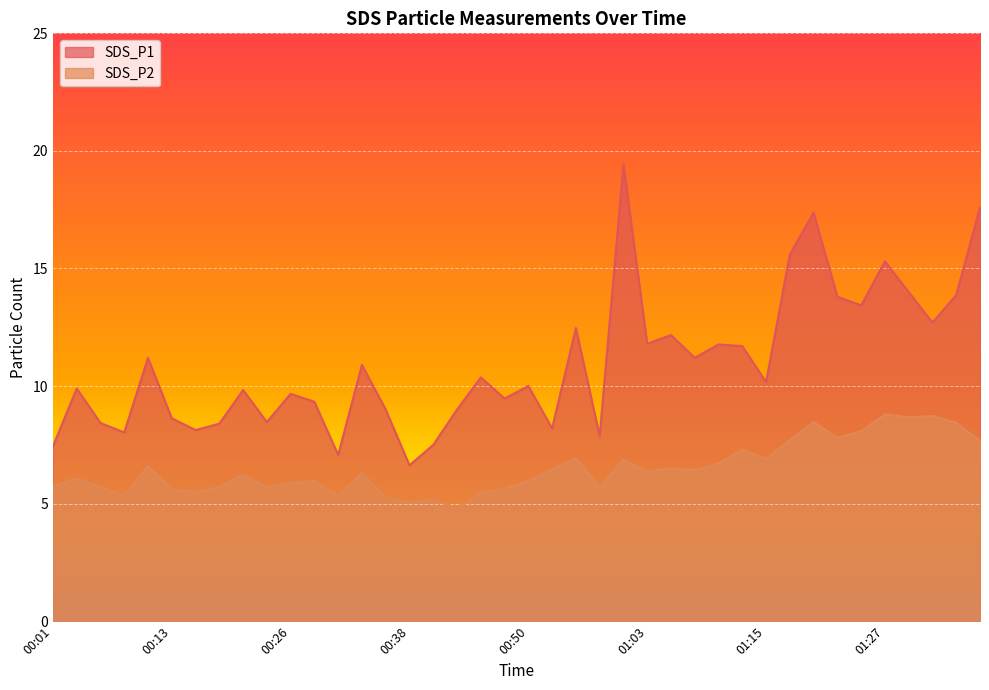

How many interior local valleys does the SDS_P1 series have?

13